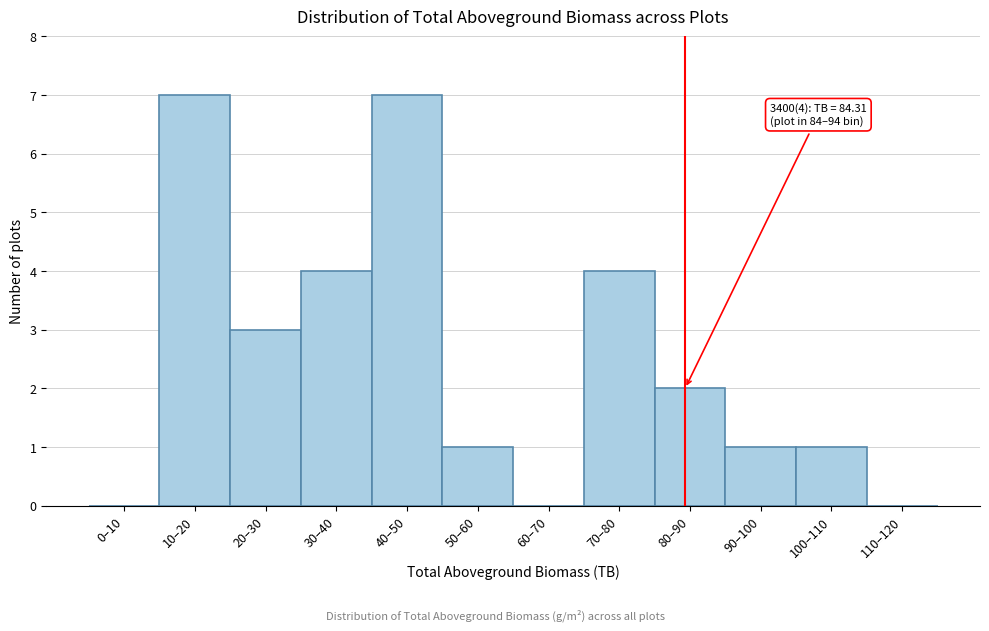

Reading right to left, what are all the values shown in this chart?

110–120=0	100–110=1	90–100=1	80–90=2	70–80=4	60–70=0	50–60=1	40–50=7	30–40=4	20–30=3	10–20=7	0–10=0